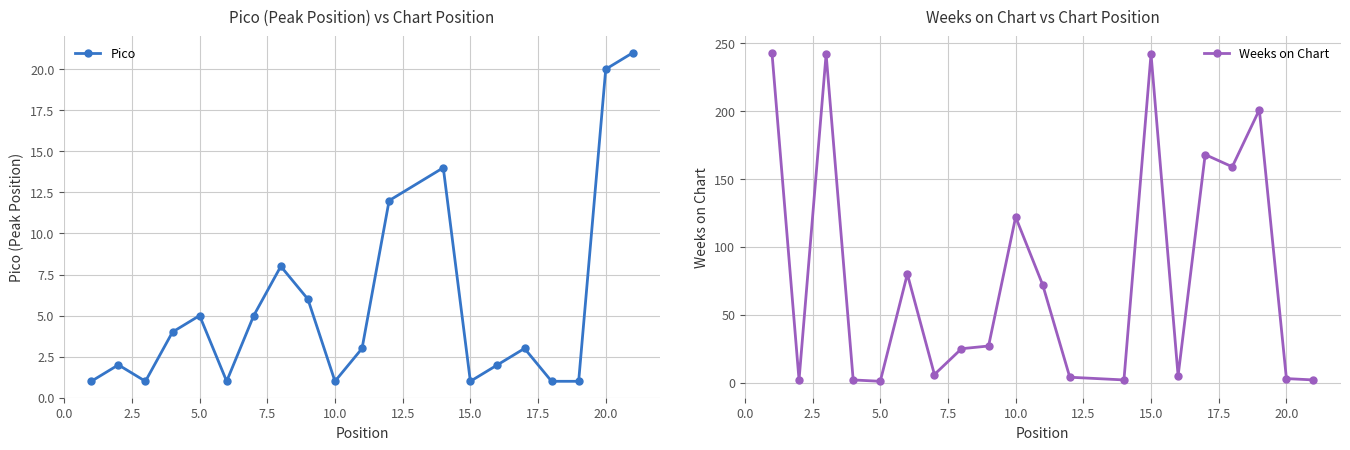

Is it true that Pico equals 5 at 5.0?

True